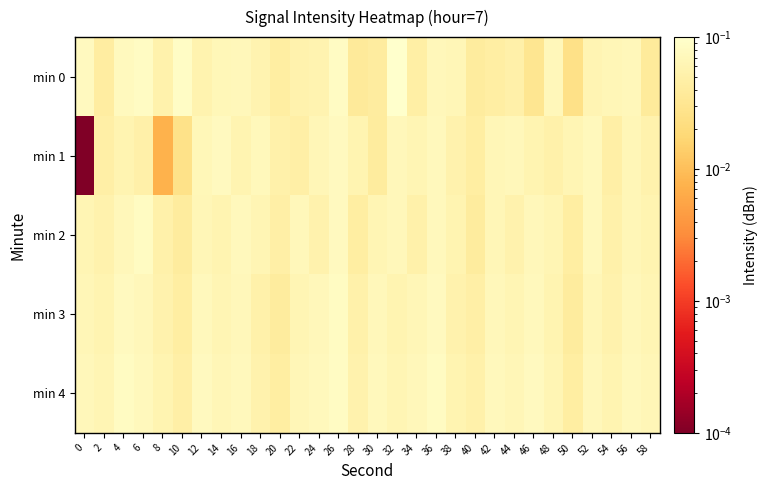

At 18, list the series in order from largest to smallest.

min 1, min 2, min 0, min 4, min 3